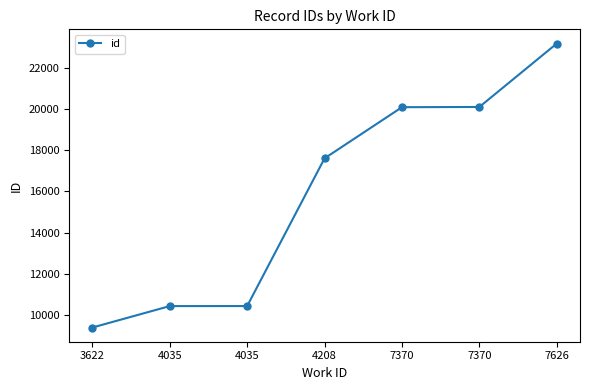

How many categories are shown in the chart?

7